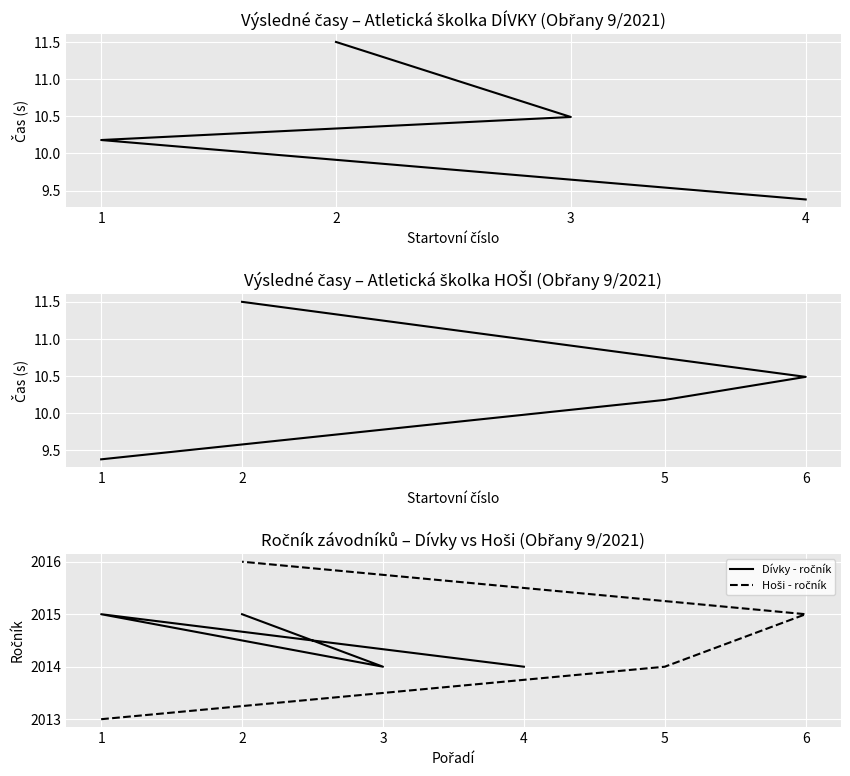

At how many categories does at least one series exceed 1928?

4